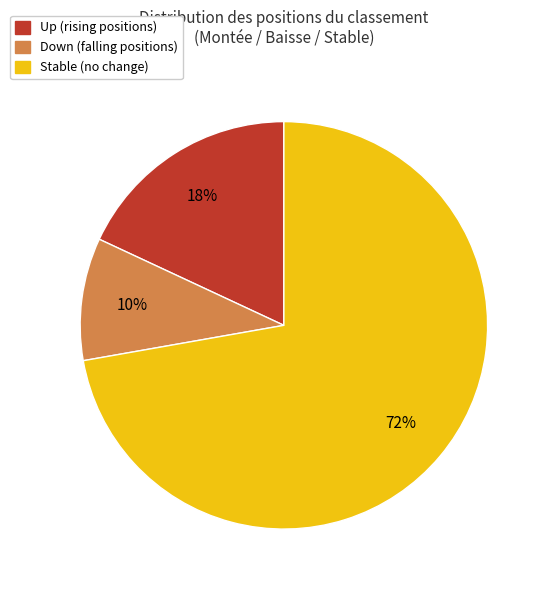

Is there any slice that represents more than half of the pie?

Yes